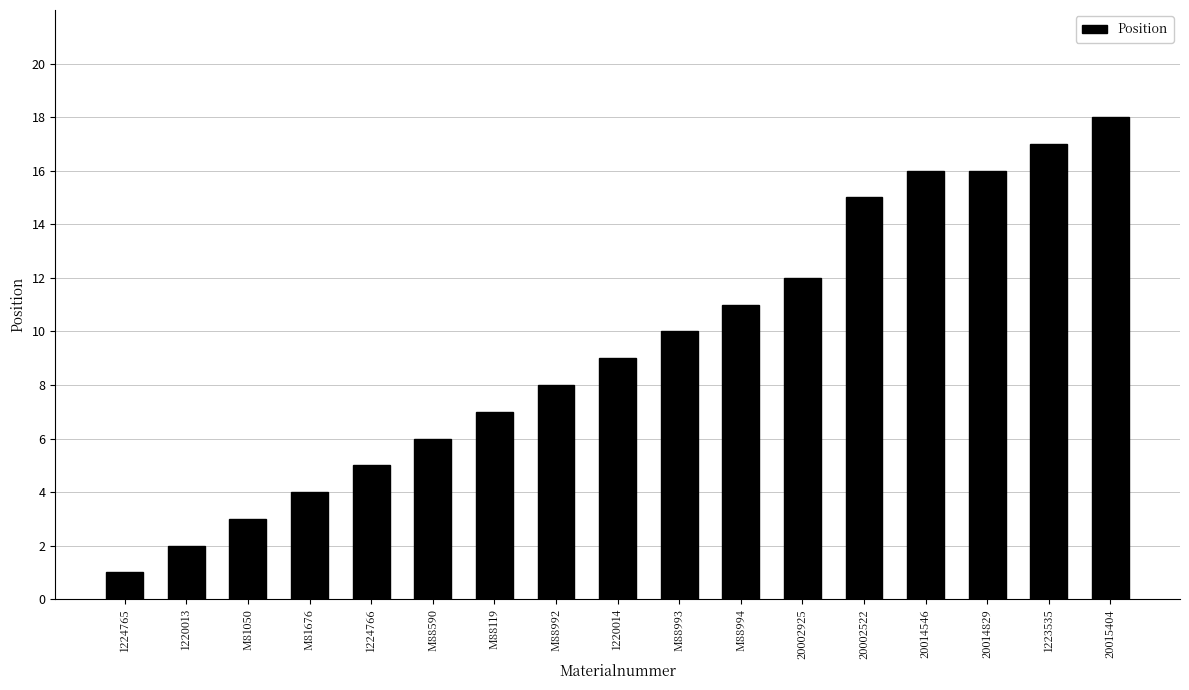

What is the sum of the values at M88992 and M88590?

14